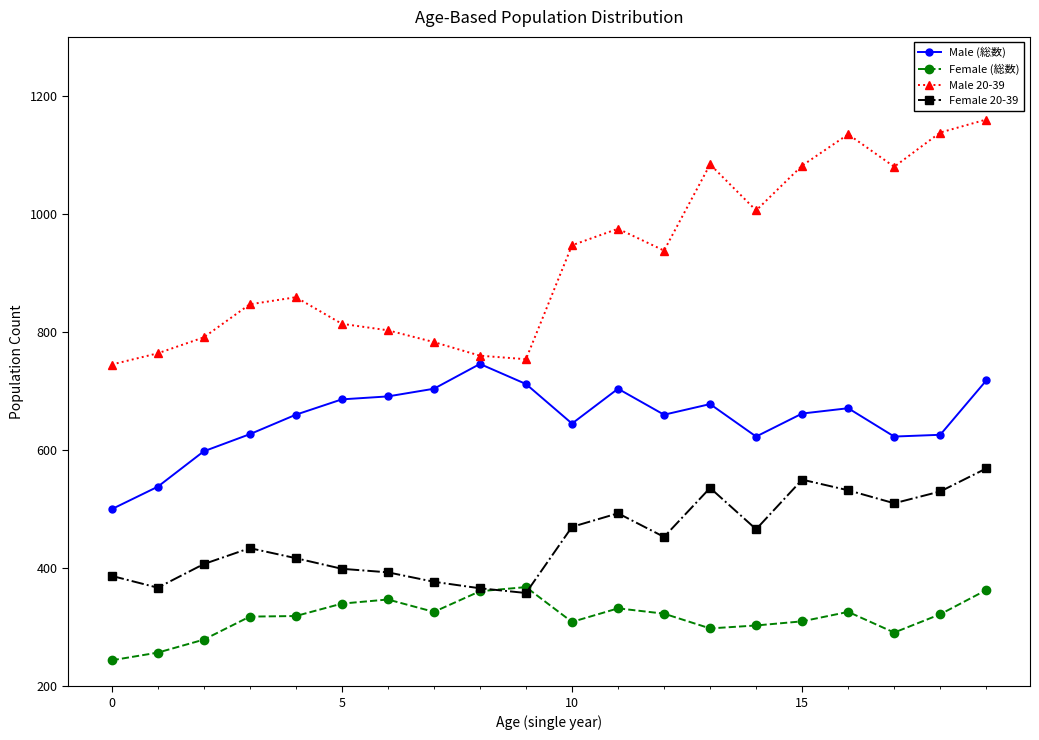

Which series has the largest total across all categories?

Male 20-39